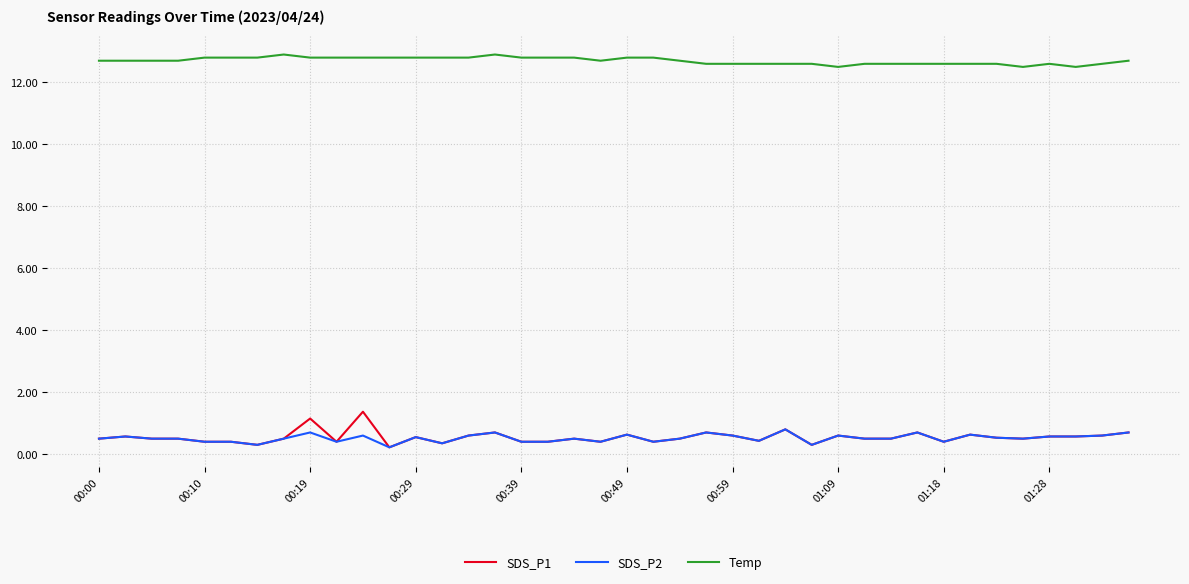

What is the maximum value shown in the chart?

12.9